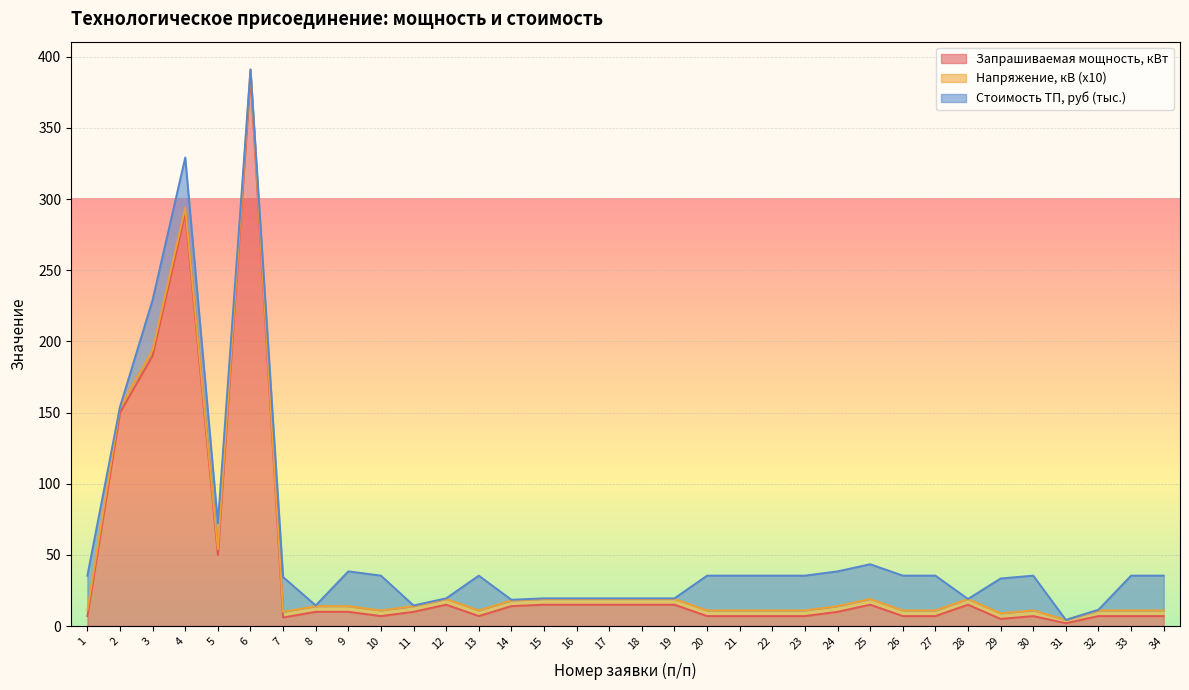

At which category does the chart reach its peak across all series?

6